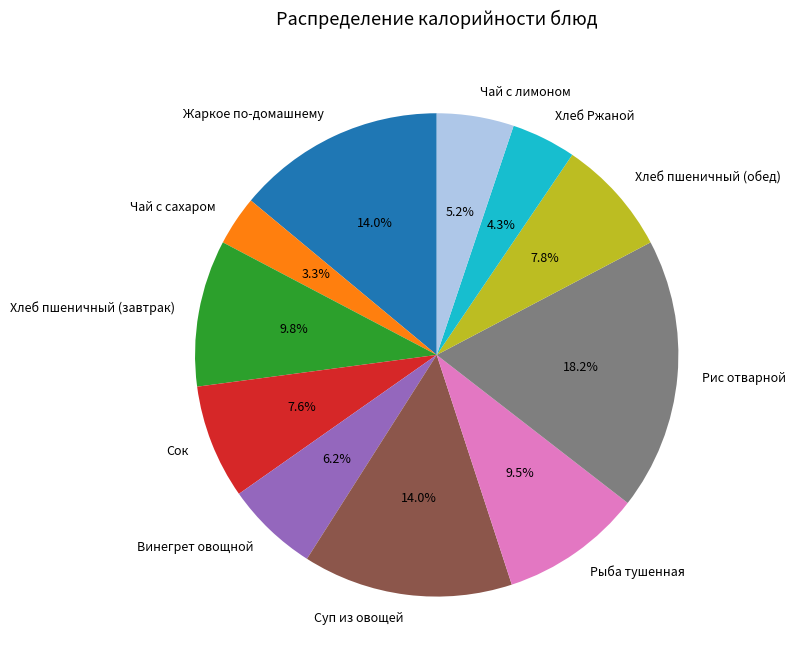

Do Рис отварной and Чай с сахаром together represent more than half of the pie?

No